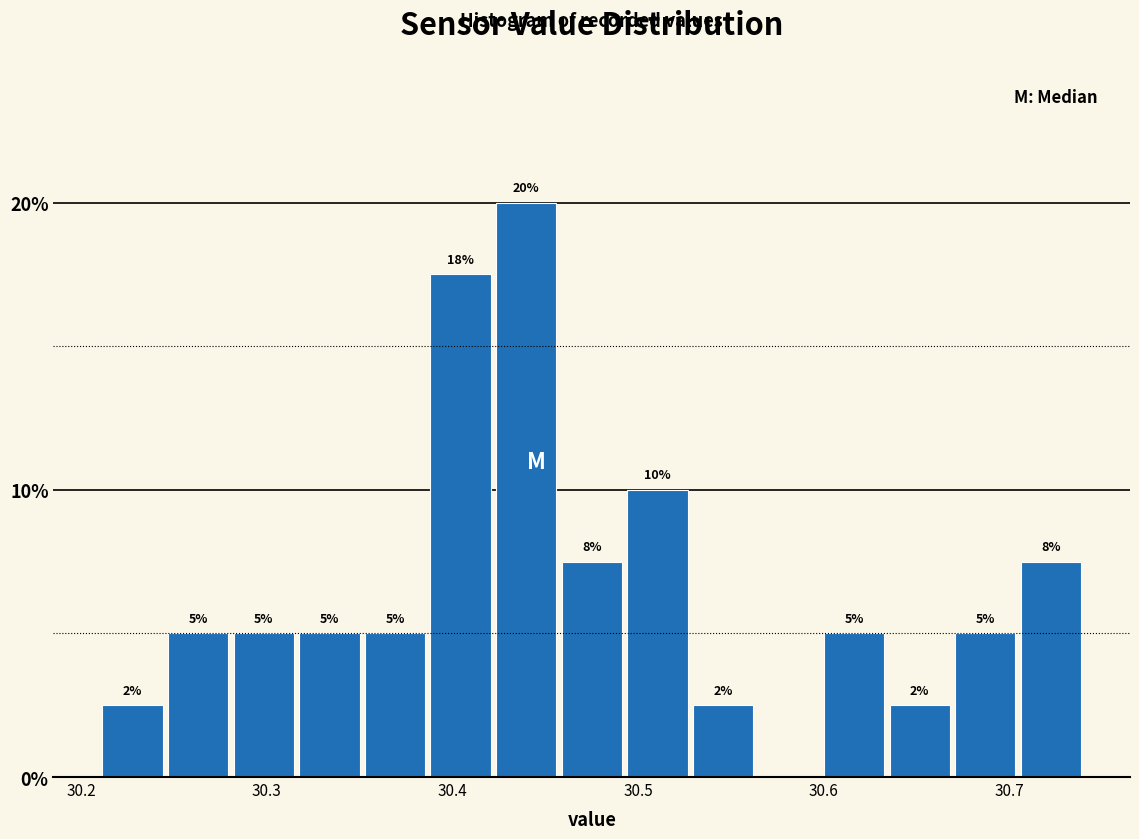

Read against the x-axis, roughly where is the centre of the tallest bar?

30.44